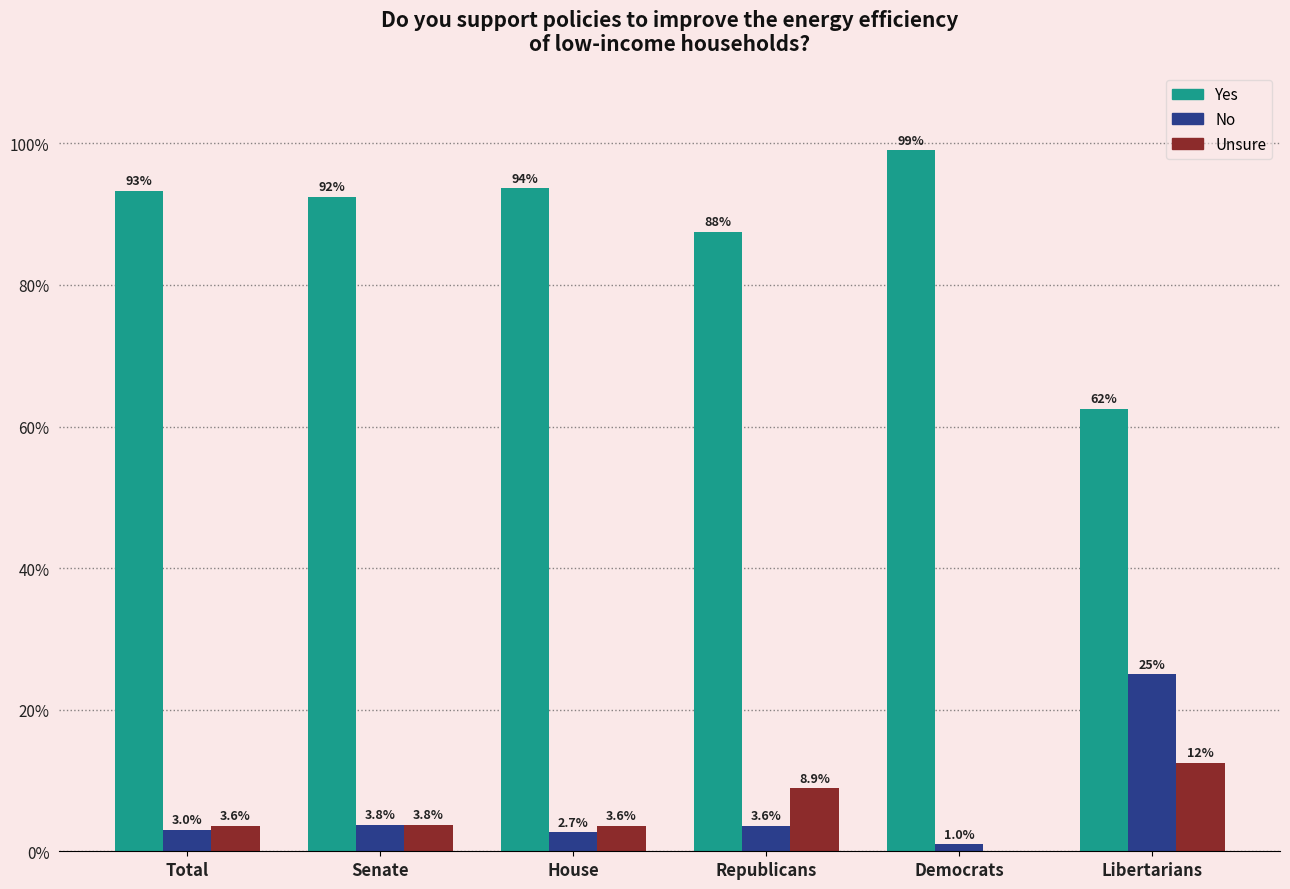

Reading left to right, list all the values displayed in this chart.

Yes: Total=93.3	Senate=92.5	House=93.7	Republicans=87.5	Democrats=99.0	Libertarians=62.5
No: Total=3.0	Senate=3.8	House=2.7	Republicans=3.6	Democrats=1.0	Libertarians=25.0
Unsure: Total=3.6	Senate=3.8	House=3.6	Republicans=8.9	Democrats=0.0	Libertarians=12.5